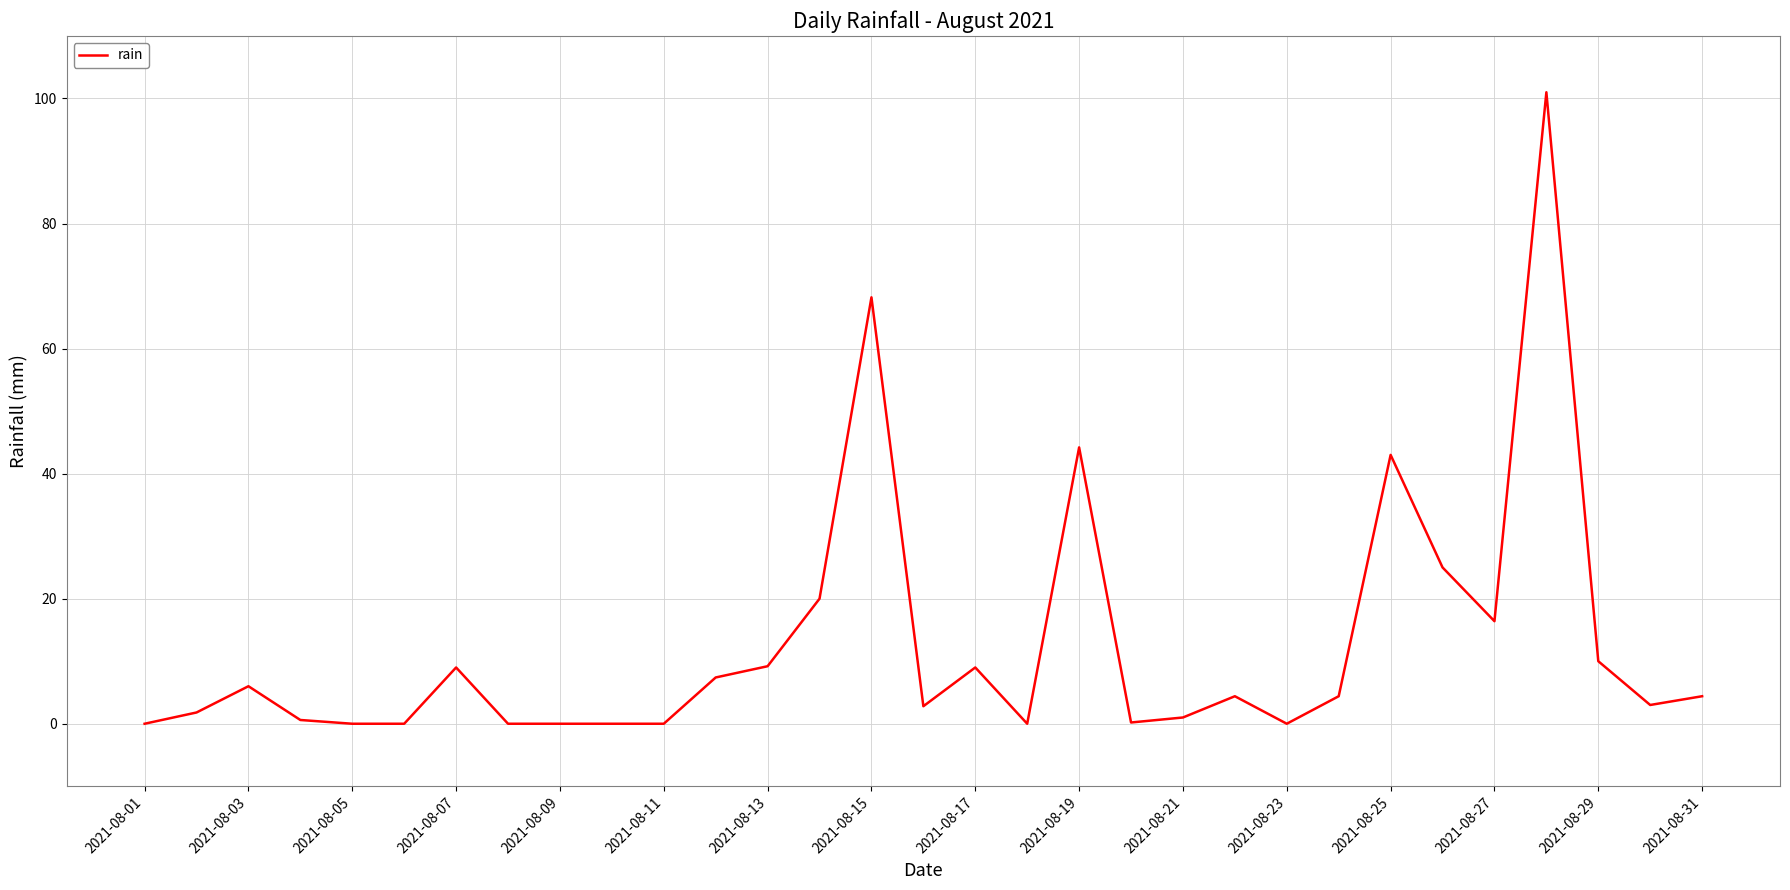

How many lines are shown in the chart?

1